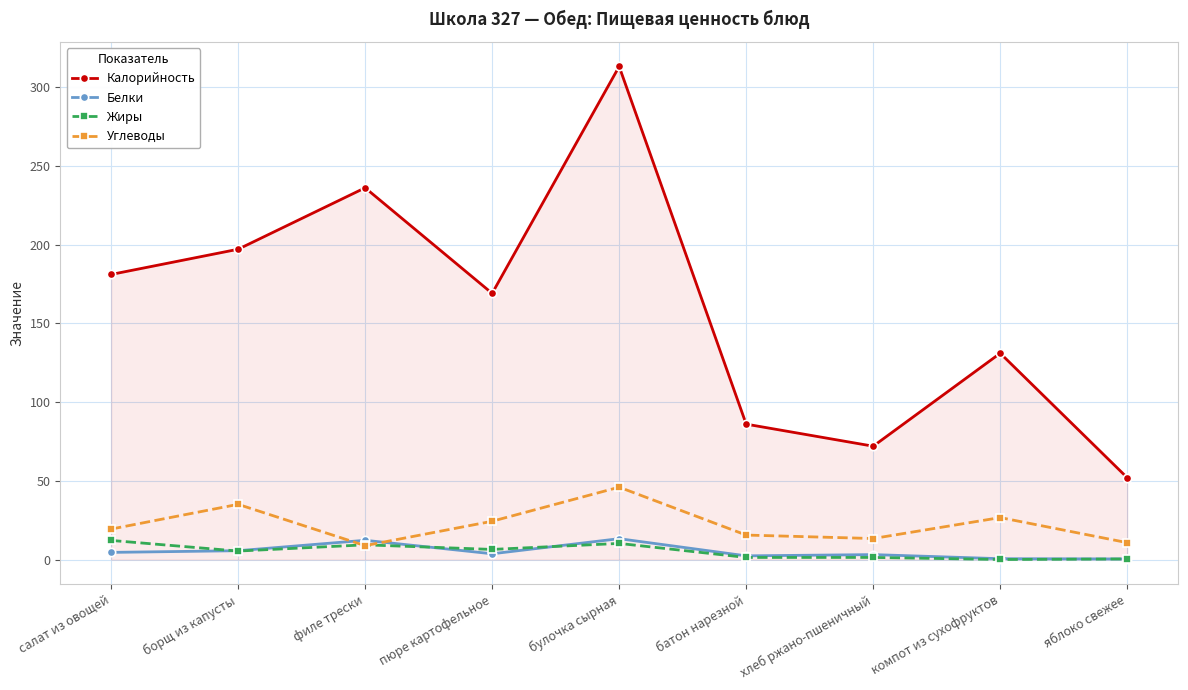

How many lines are shown in the chart?

4